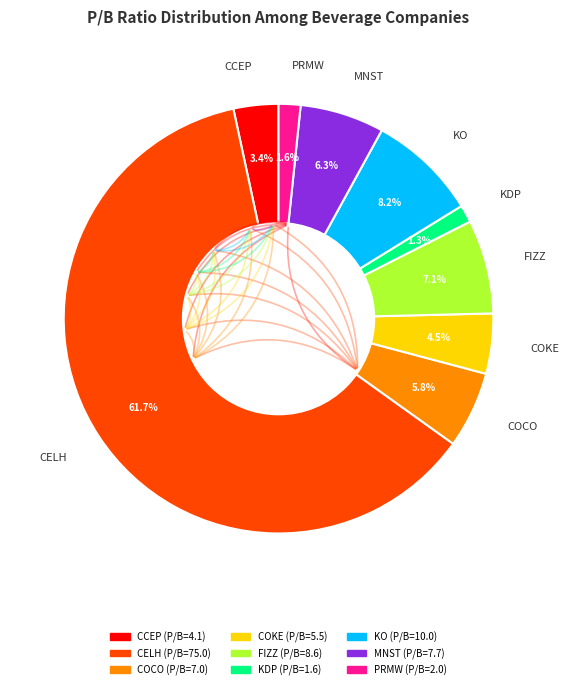

Count the number of slices in the pie.

9